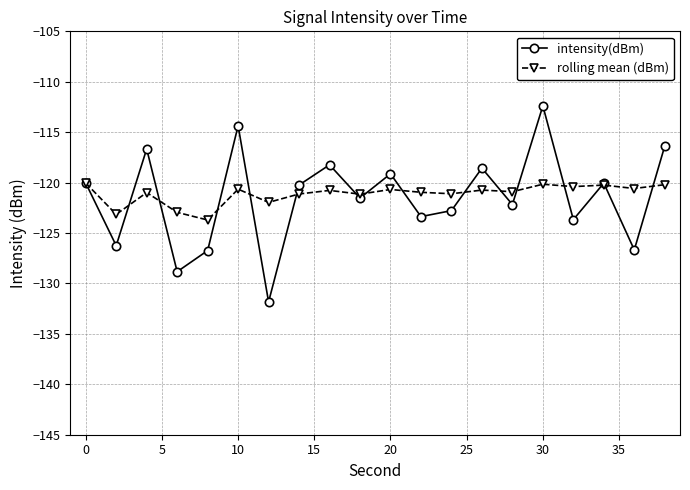

Which series has the largest range (max minus min)?

intensity(dBm)